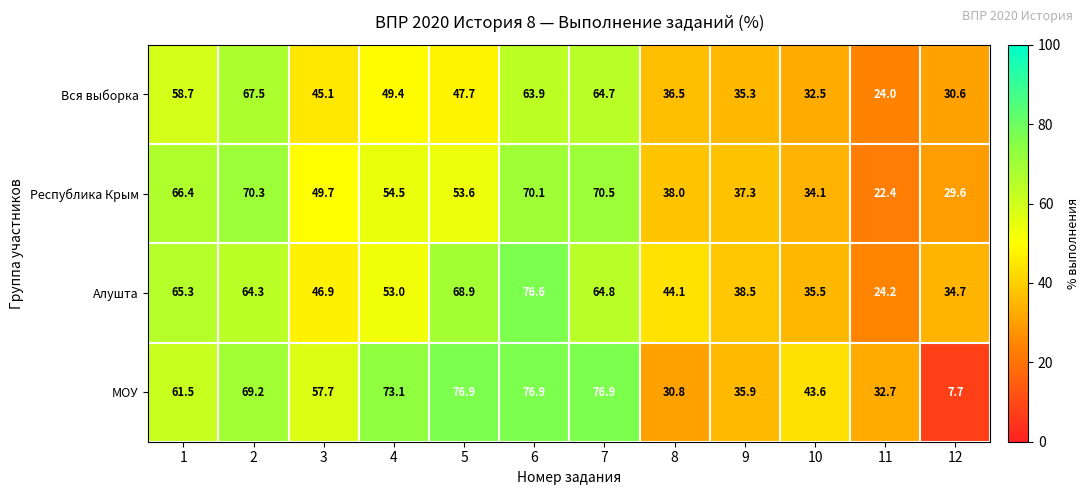

Rank the series by their average value, from highest to lowest.

МОУ, Алушта, Республика Крым, Вся выборка